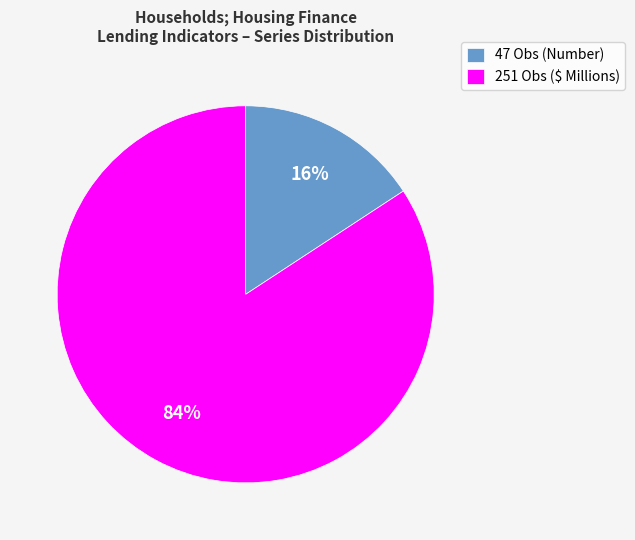

Is there a majority slice in this chart?

Yes